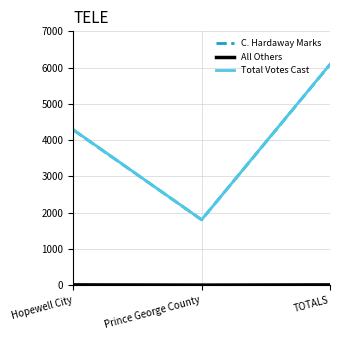

What is the difference between the maximum and minimum values in the Total Votes Cast series?

4288